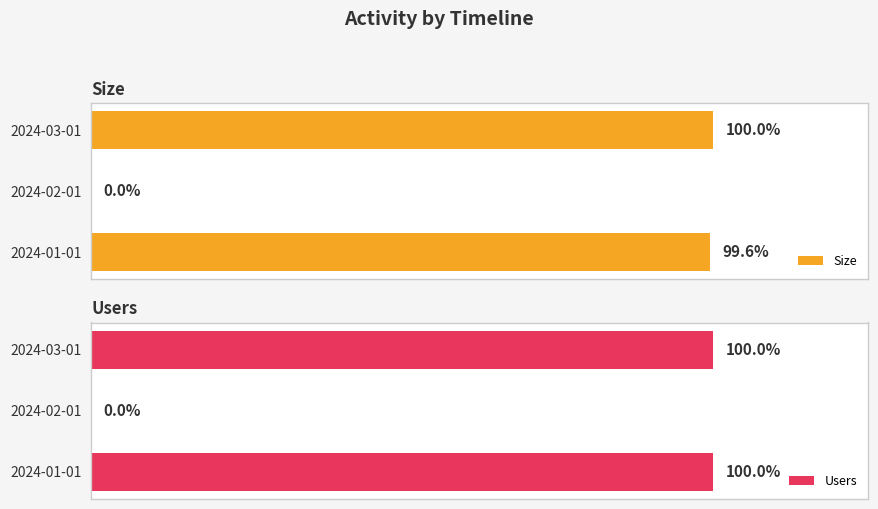

At 2024-03-01, list the series in order from smallest to largest.

Users, Size